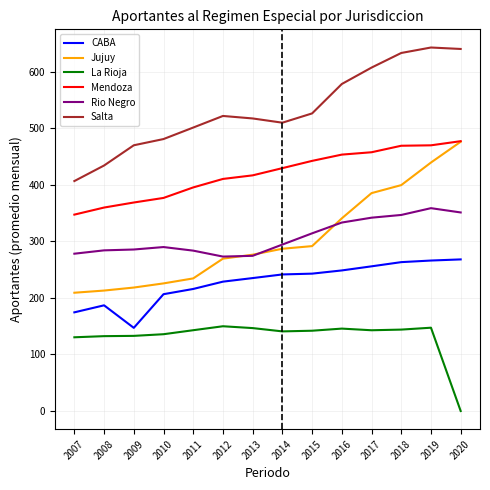

True or false: La Rioja and Salta intersect in this chart.

False